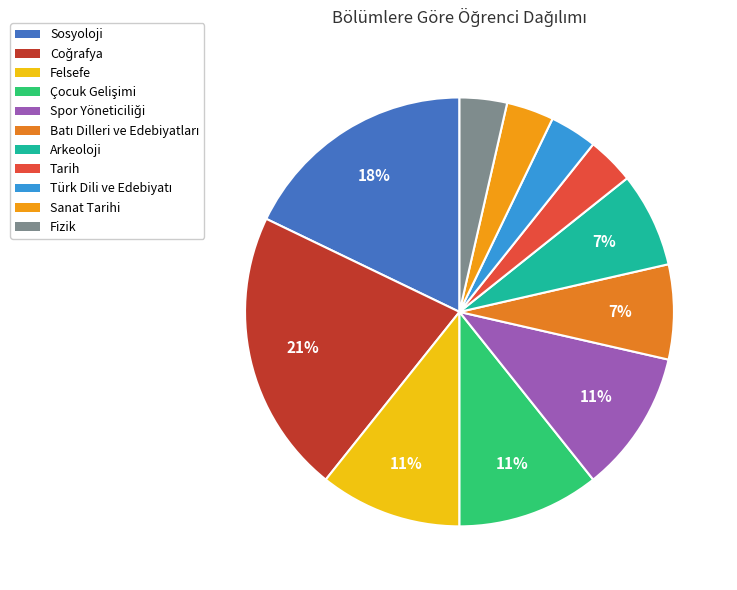

Is there any slice that represents more than half of the pie?

No